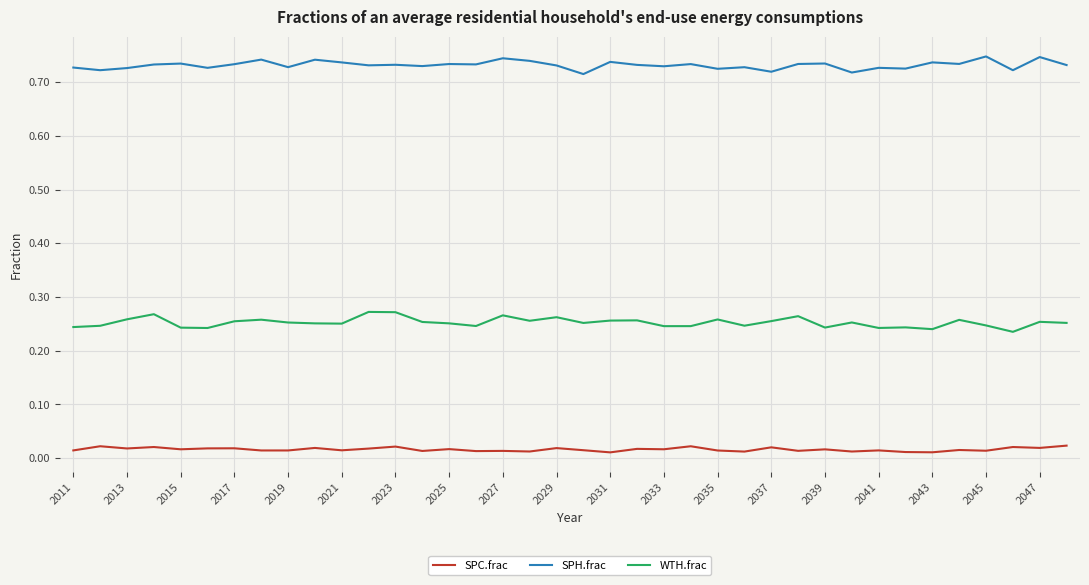

True or false: SPH.frac has more than 0 interior local peaks.

True